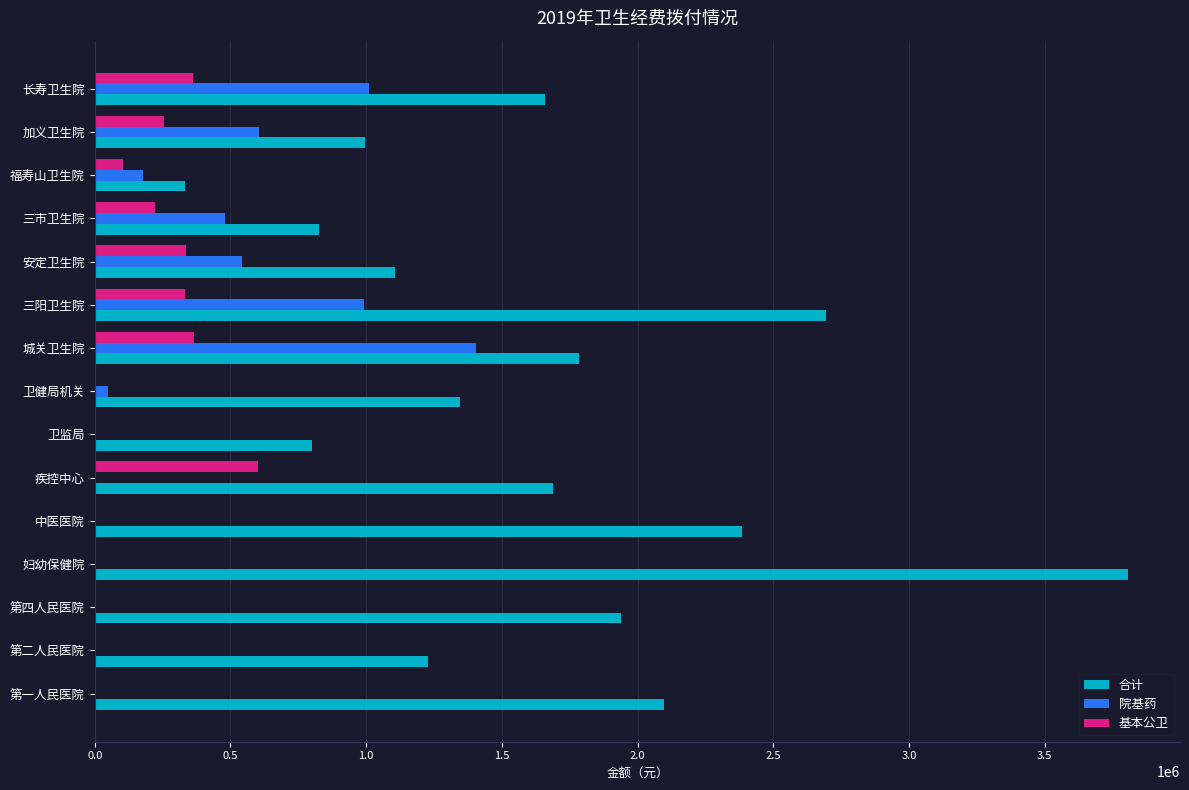

How many series are shown in this chart?

3